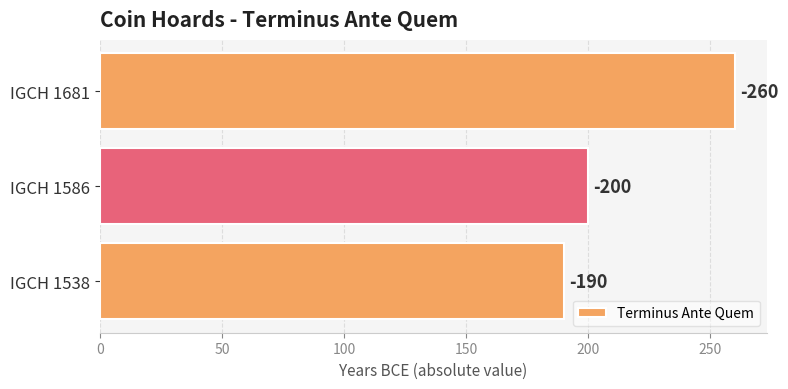

Does the chart contain any negative values?

No